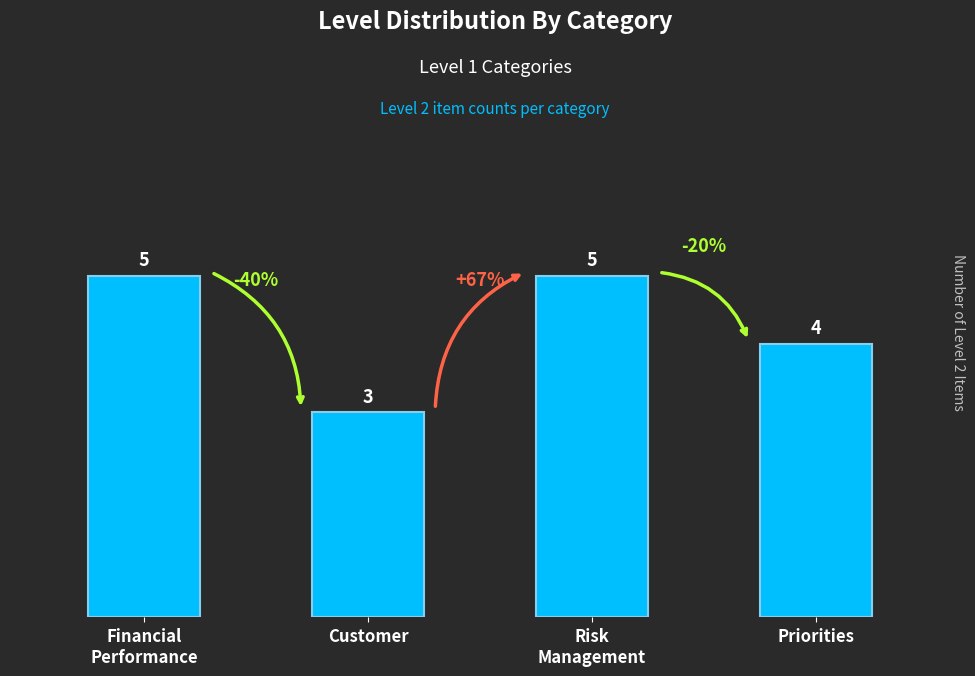

What is the value of the 4th bar from the left?

4